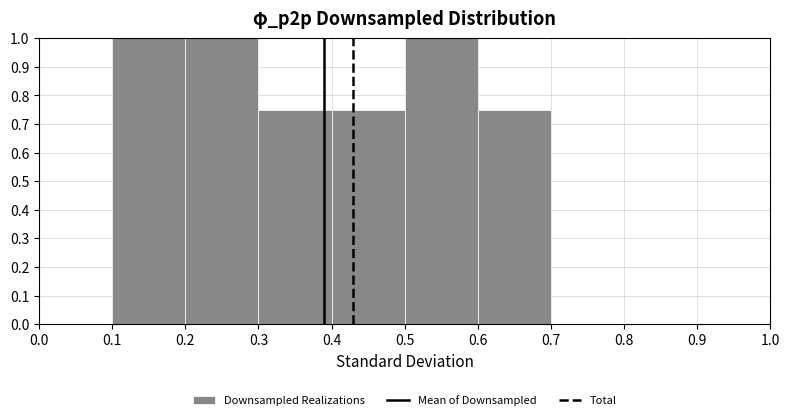

Reading left to right, list every bar in this chart as the range it spans on the x-axis followed by its height. The values are not printed on the chart, so give them approximately, as read against the axis.

0.0 to 0.1: 0
0.1 to 0.2: 1.00
0.2 to 0.3: 1.00
0.3 to 0.4: 0.75
0.4 to 0.5: 0.75
0.5 to 0.6: 1.00
0.6 to 0.7: 0.75
0.7 to 0.8: 0
0.8 to 0.9: 0
0.9 to 1.0: 0